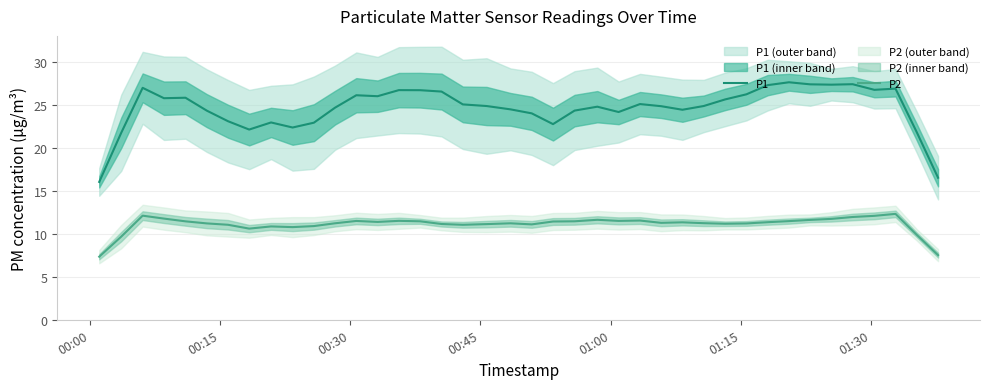

True or false: P2 and P1 intersect in this chart.

False